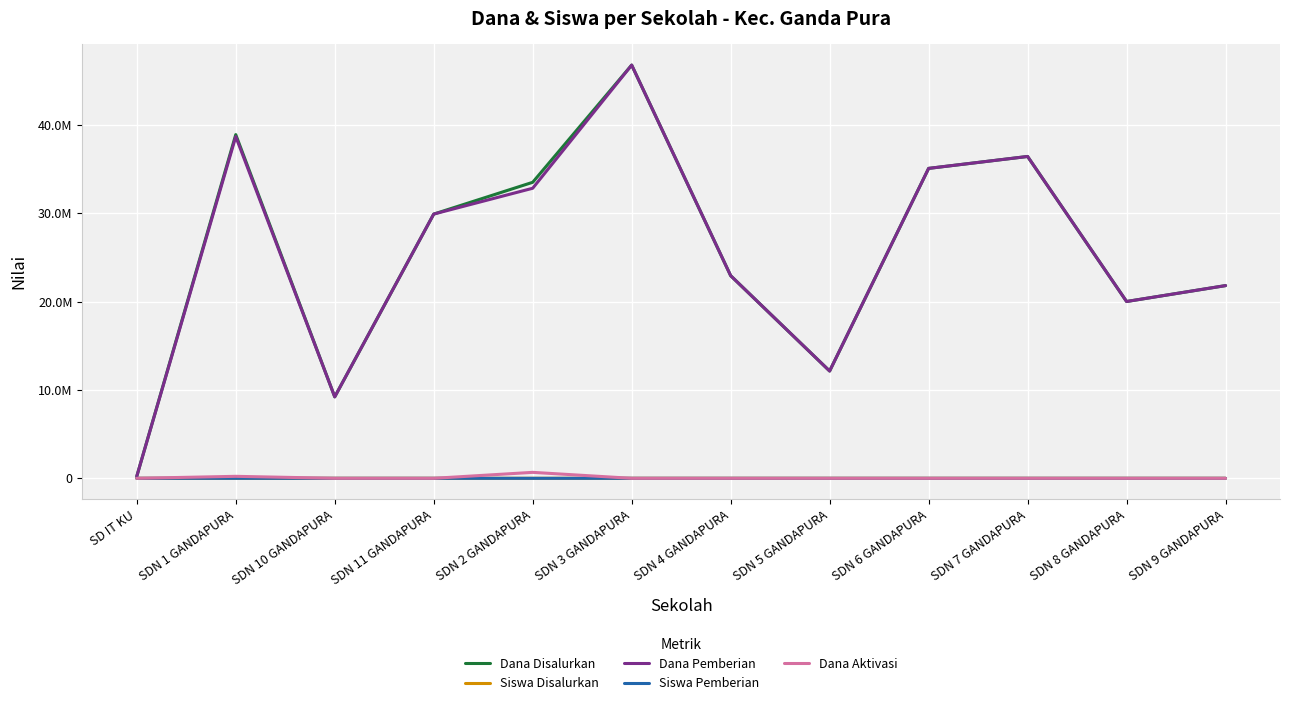

Is this an area chart (filled region under the line)?

No